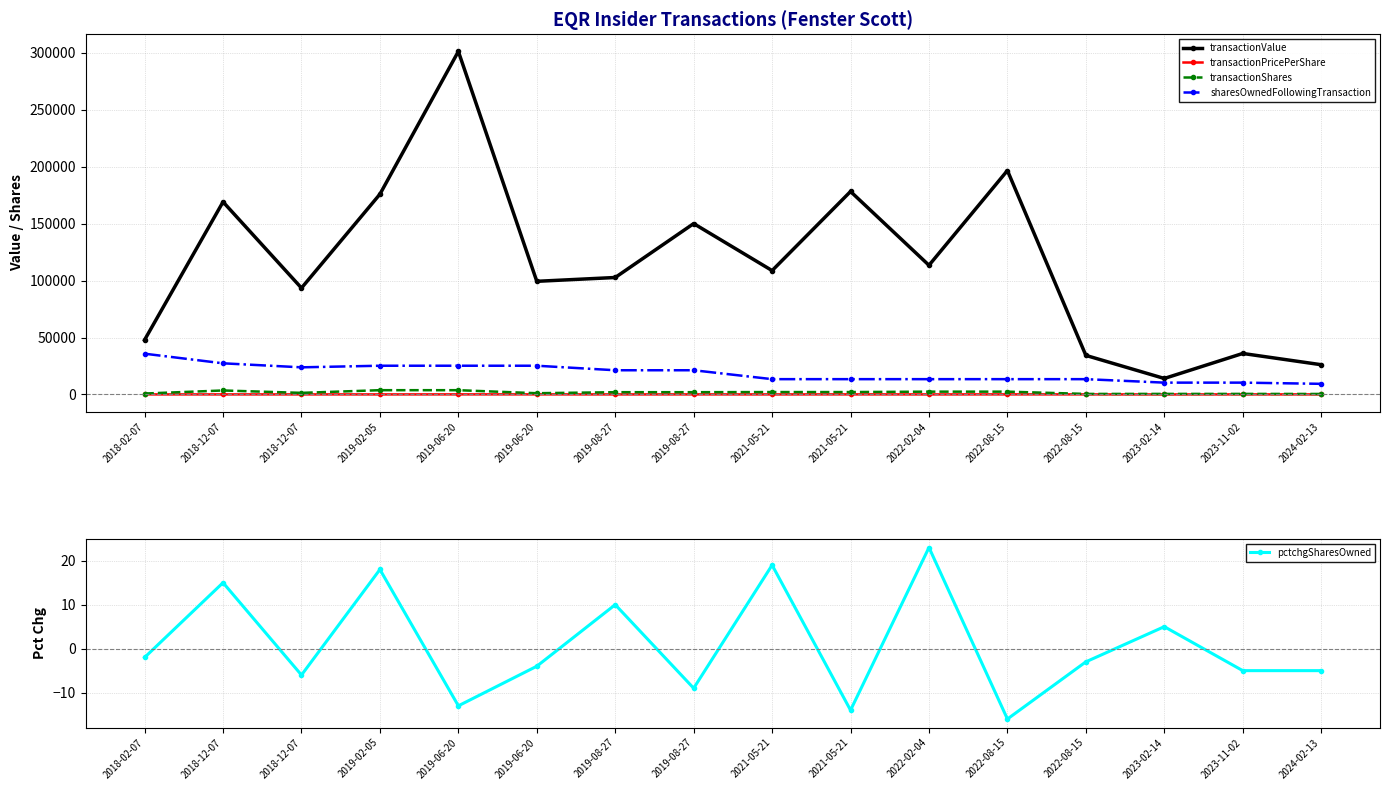

What is the sum of the pctchgSharesOwned values at 2019-08-27 and 2022-08-15?

-6.0